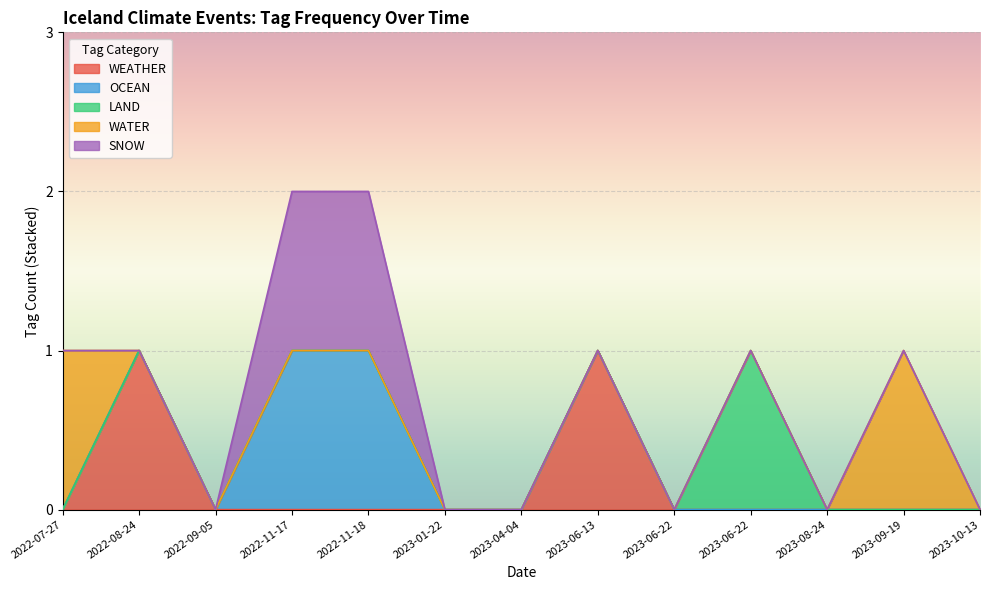

At which category does LAND reach its first local peak?

2023-06-22